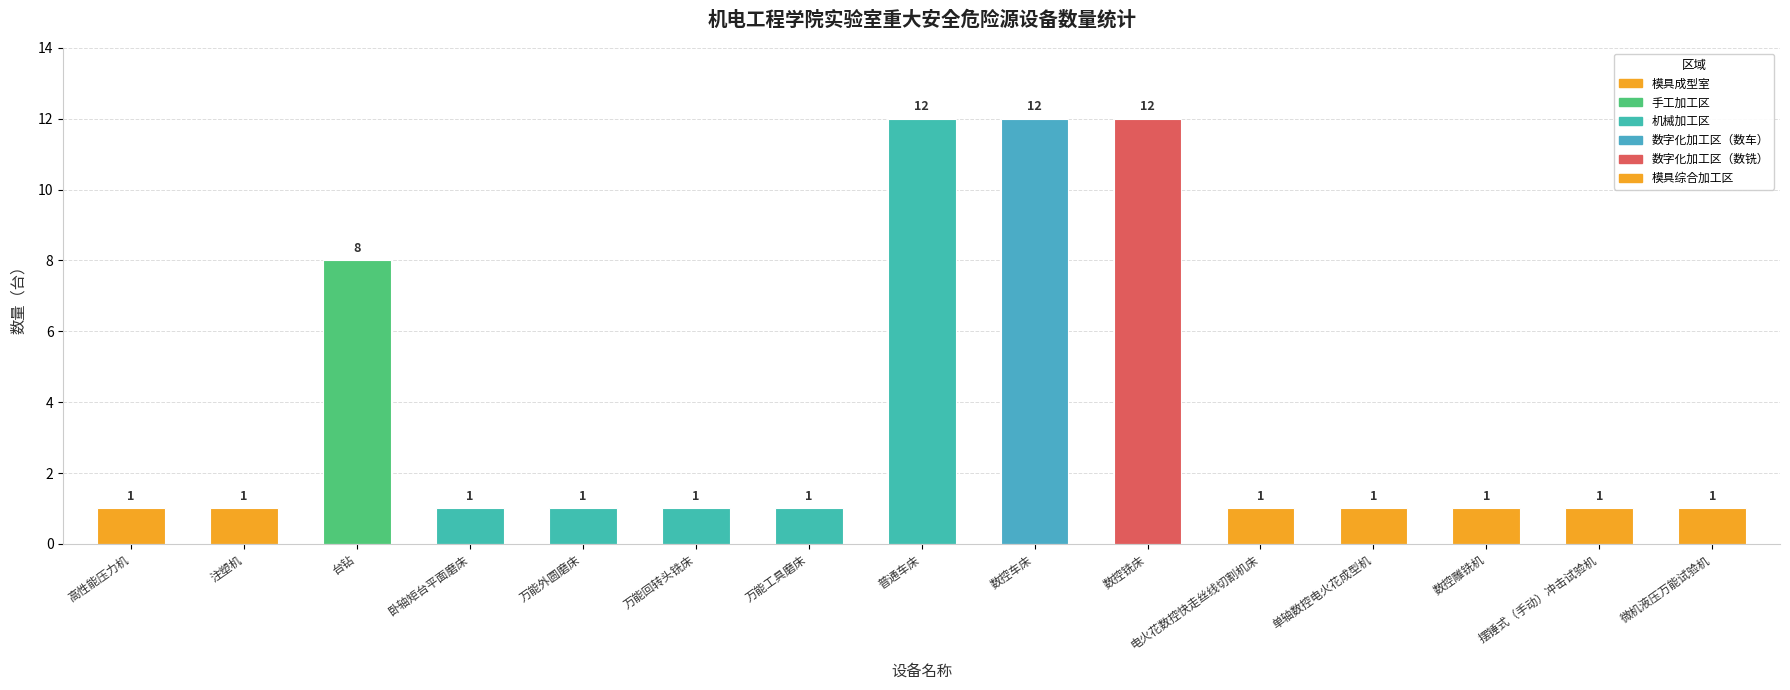

Are the bars grouped side by side (vs. stacked)?

No